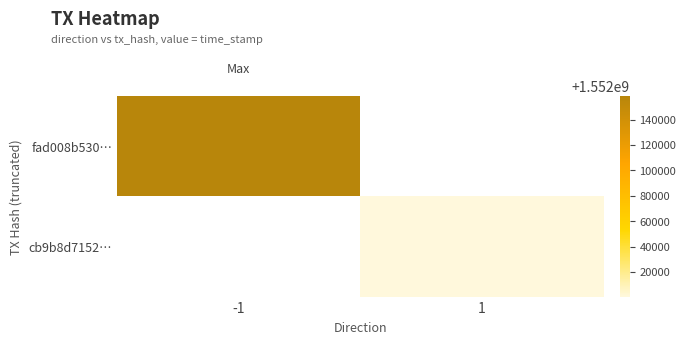

Count the number of data series in this chart.

2